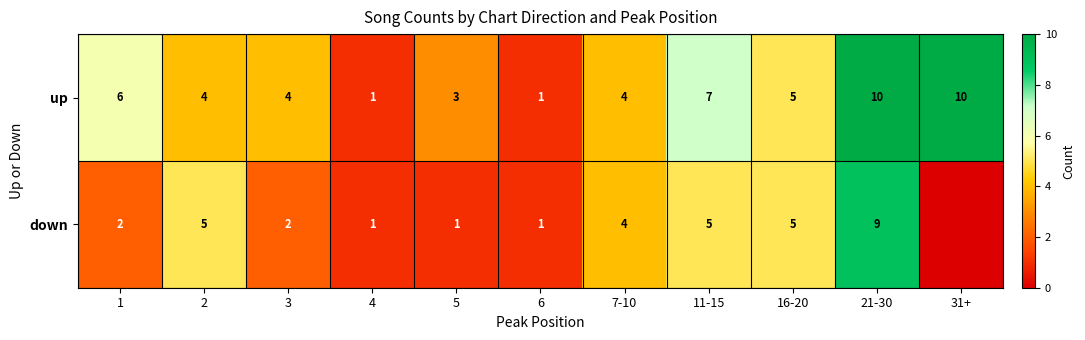

At which category does the chart reach its minimum across all series?

31+